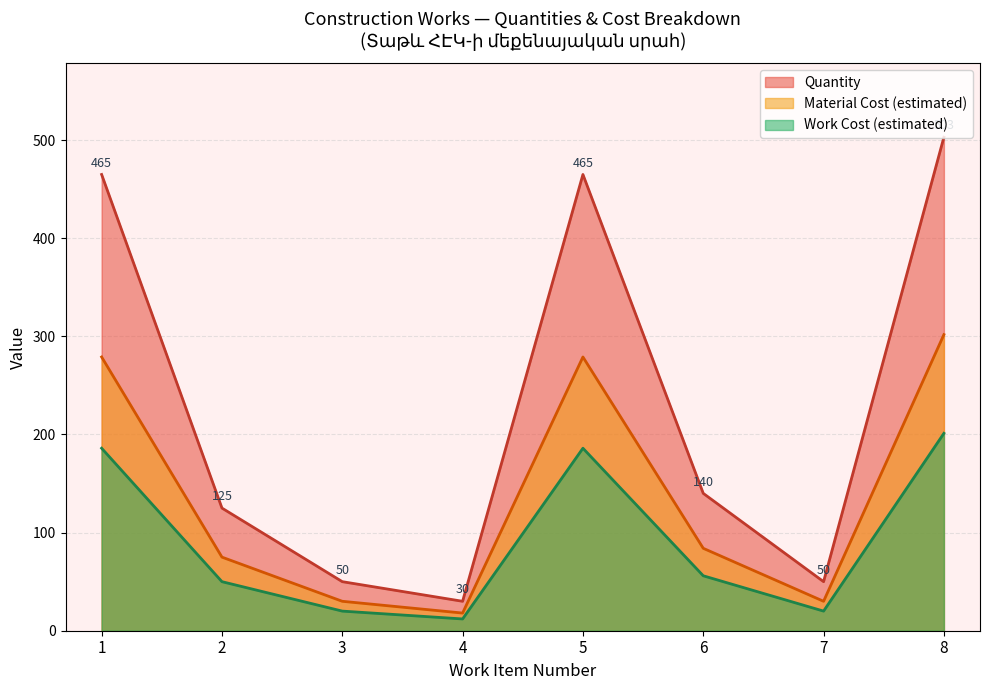

What is the difference between the highest and lowest values at 2?

75.0